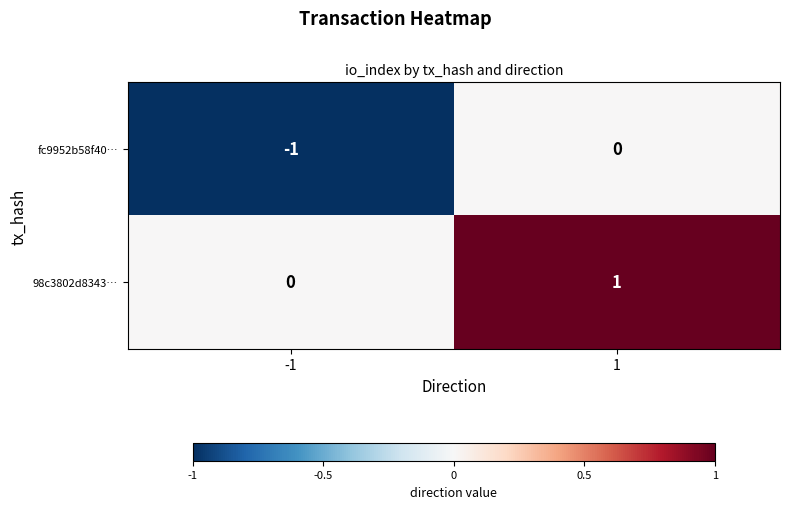

The value of fc9952b58f40… at 1 is 1. True or false?

False